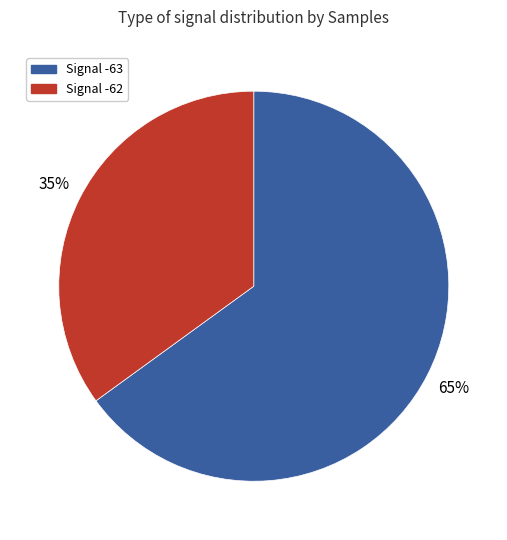

Is there any slice that represents more than half of the pie?

Yes